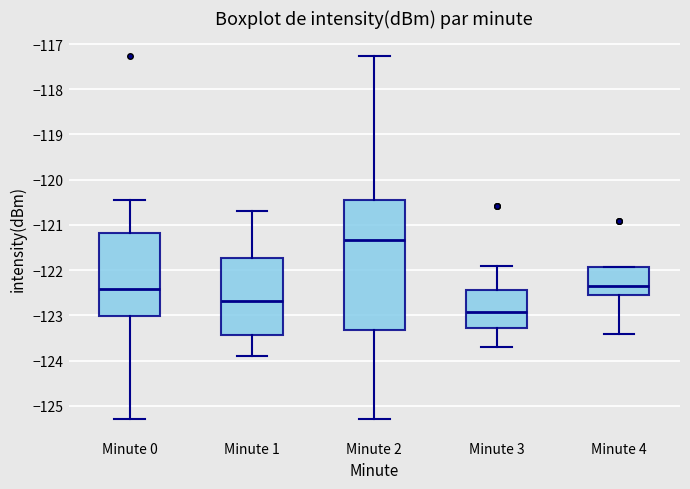

Which box has the lowest median line?

Minute 3